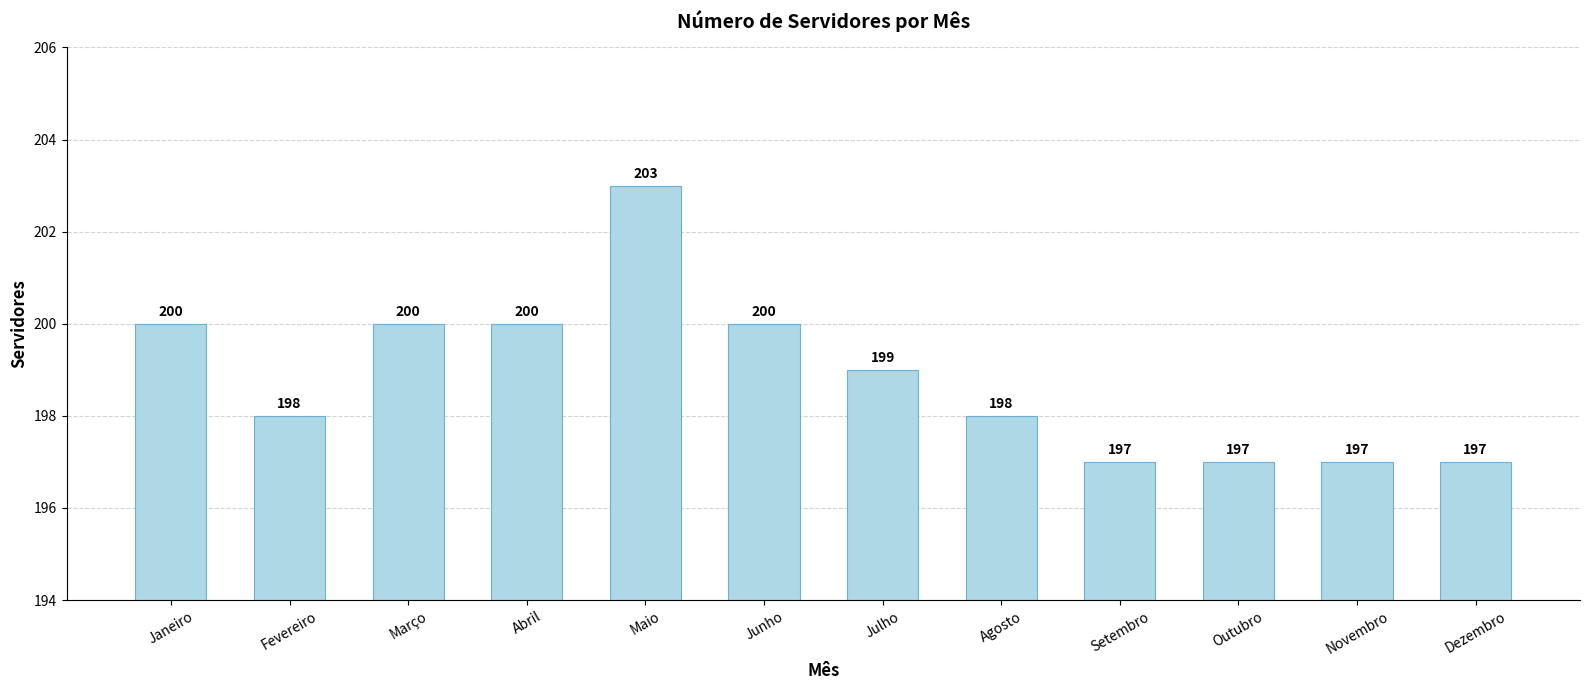

What is the approximate value at Junho?

200